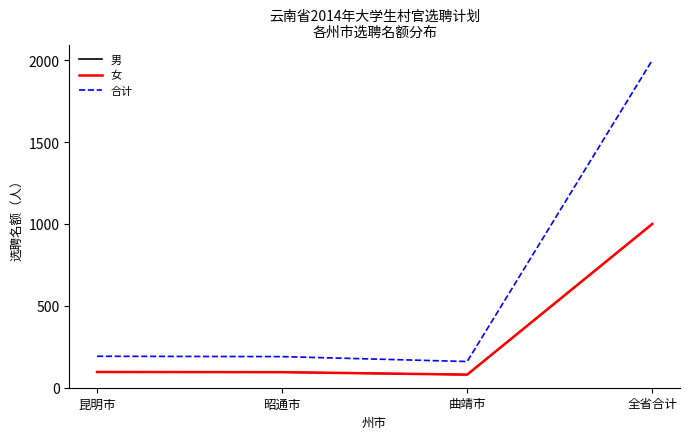

What position from the left is 昆明市?

1